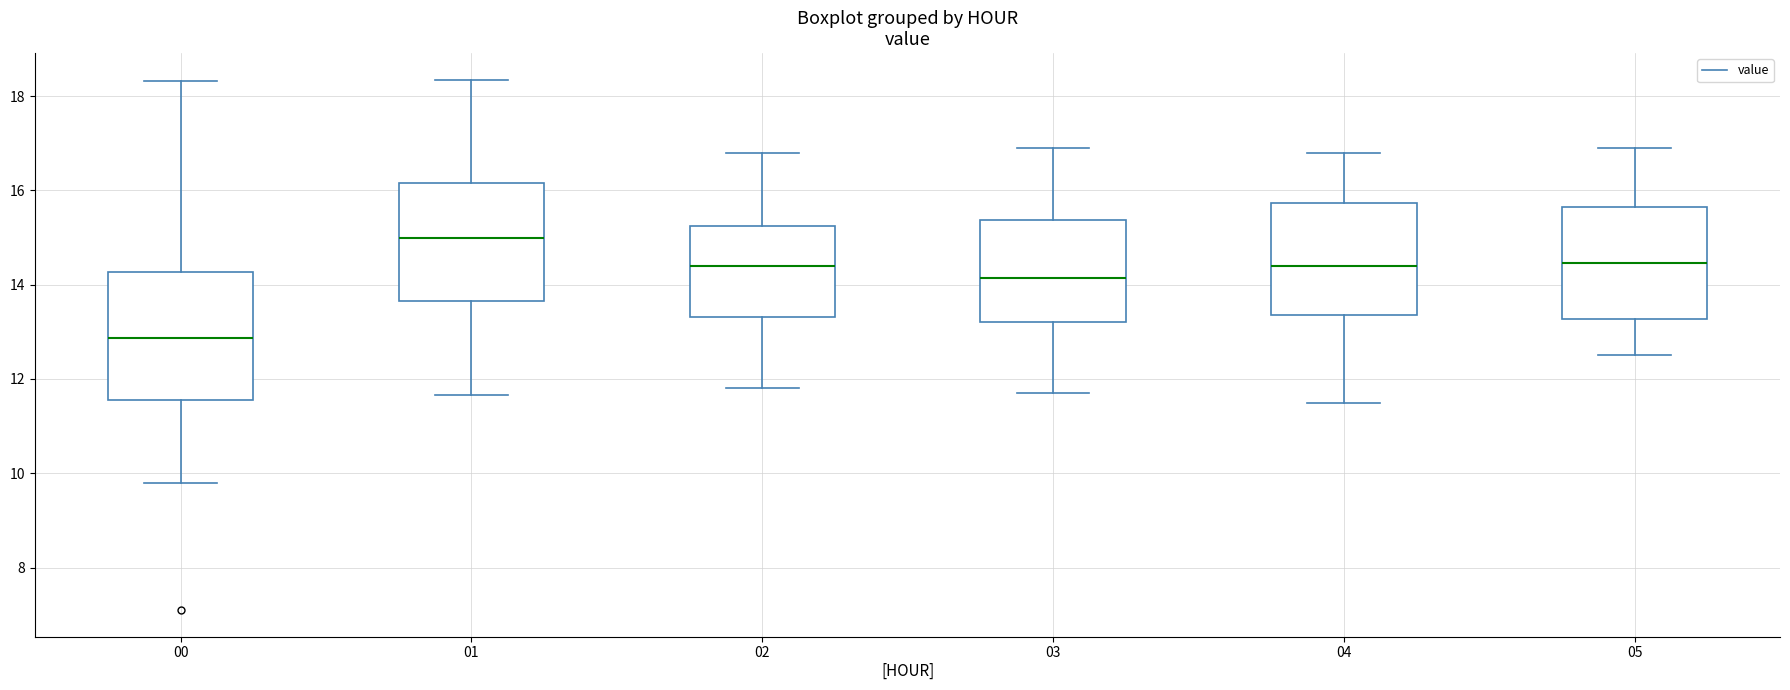

Reading left to right, transcribe this box plot: for each box, give where its median line is, the range the box spans, and where its two whiskers end, as read against the y-axis. The values are not printed on the chart, so give them approximately, as read against the axis.

00: median 12.8, box 11.6 to 14.2, whiskers 9.8 to 18.4
01: median 15.0, box 13.6 to 16.2, whiskers 11.6 to 18.4
02: median 14.4, box 13.4 to 15.2, whiskers 11.8 to 16.8
03: median 14.2, box 13.2 to 15.4, whiskers 11.8 to 17.0
04: median 14.4, box 13.4 to 15.8, whiskers 11.6 to 16.8
05: median 14.4, box 13.2 to 15.6, whiskers 12.6 to 17.0